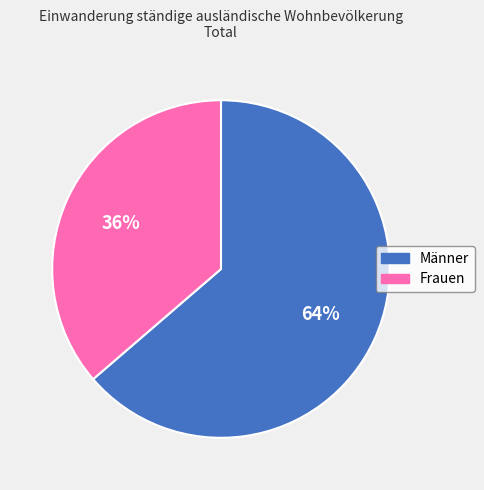

How many segments does this pie chart have?

2